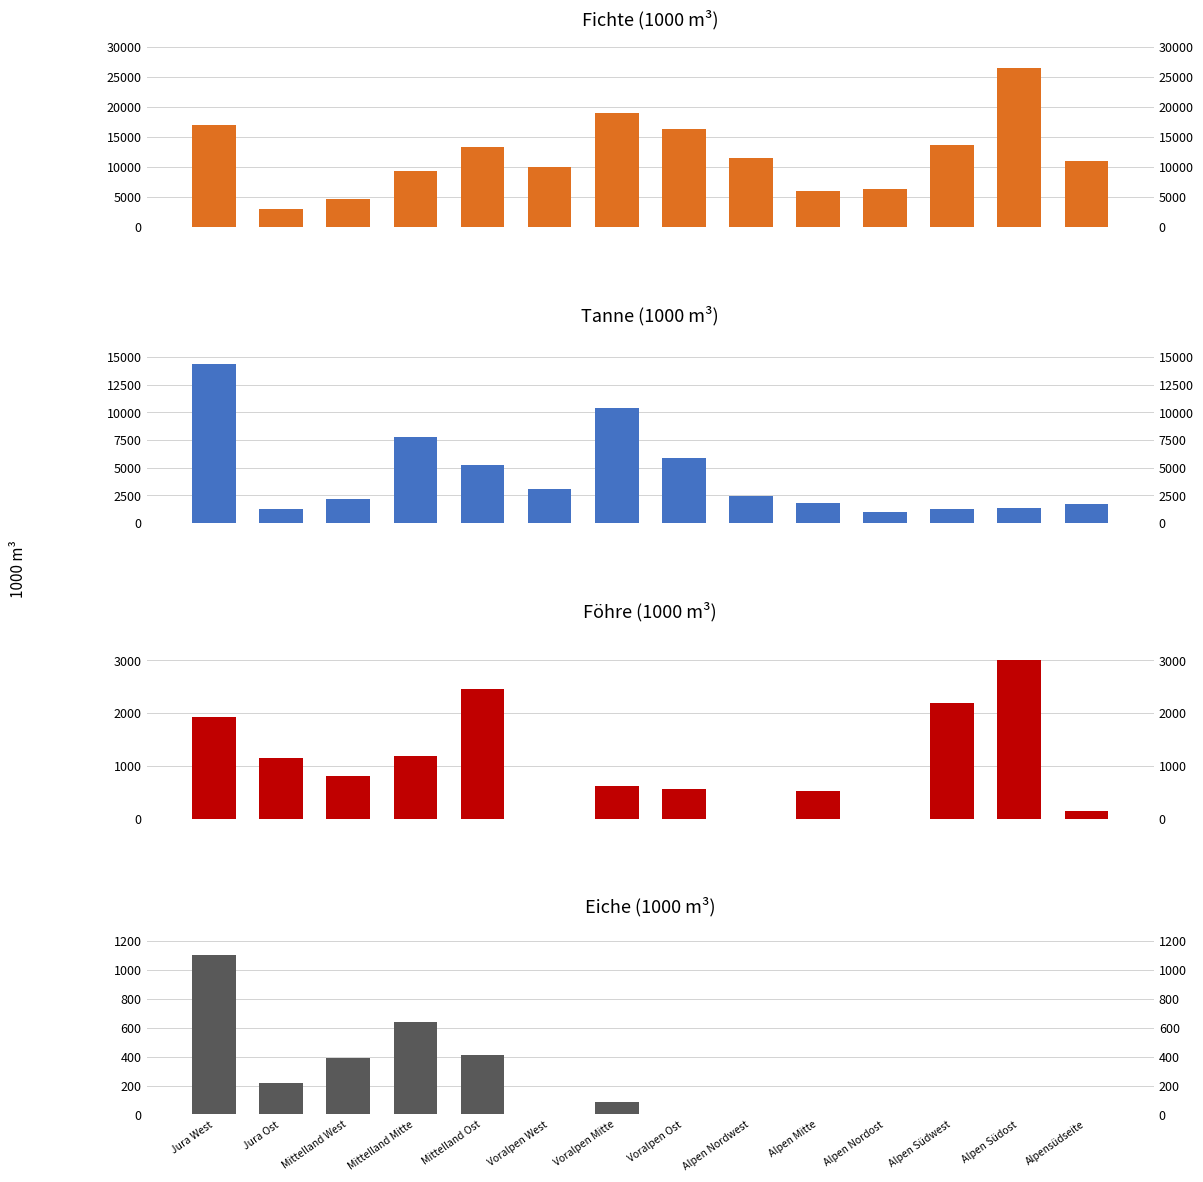

What is the difference between the second highest and second lowest values in the Föhre Total series?

2461